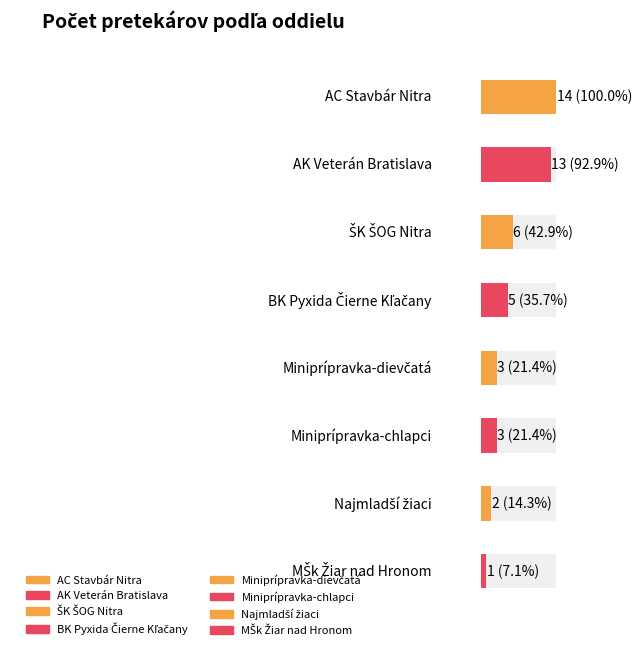

What is the value of the 2nd bar from the left?

13